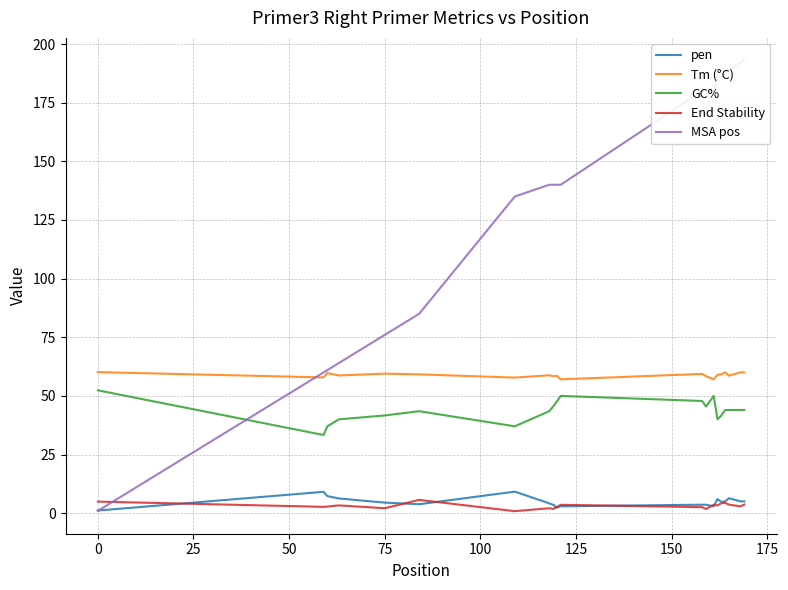

What is the sum of all Tm (°C) values?

1177.4